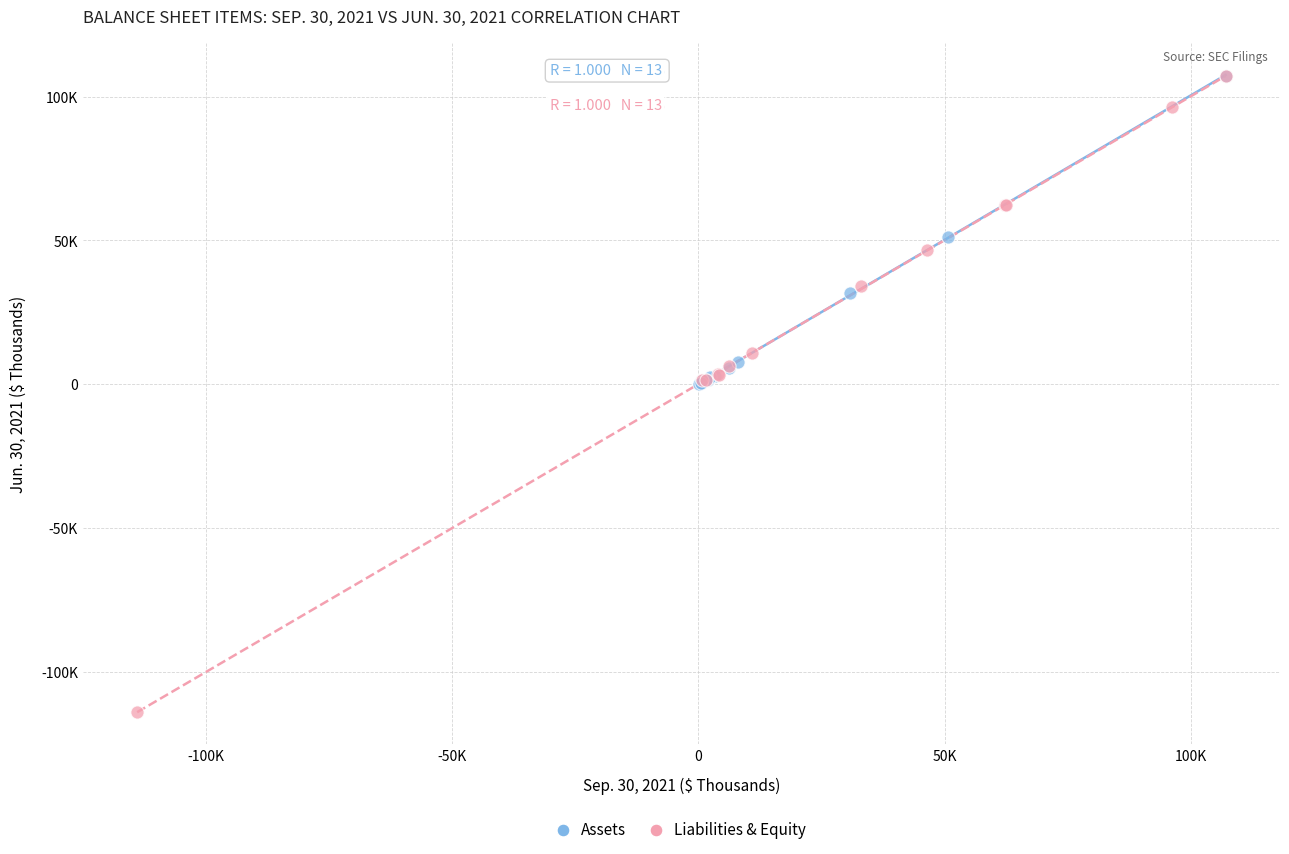

Which series has the largest Y range (max minus min)?

Liabilities & Equity